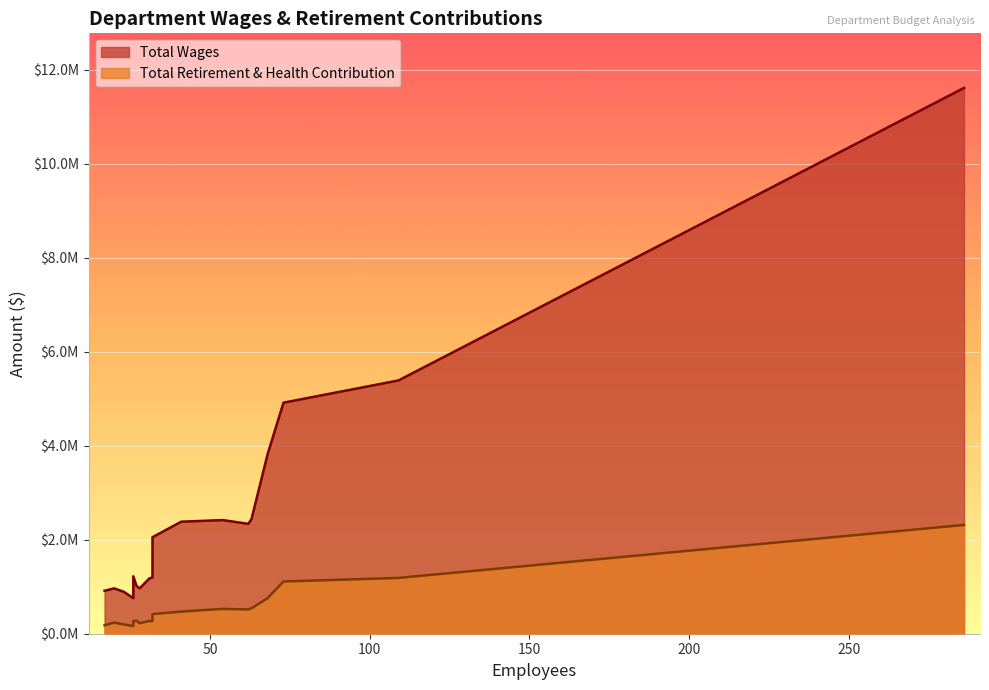

Rank the series by their maximum value, from lowest to highest.

Total Retirement & Health Contribution, Total Wages